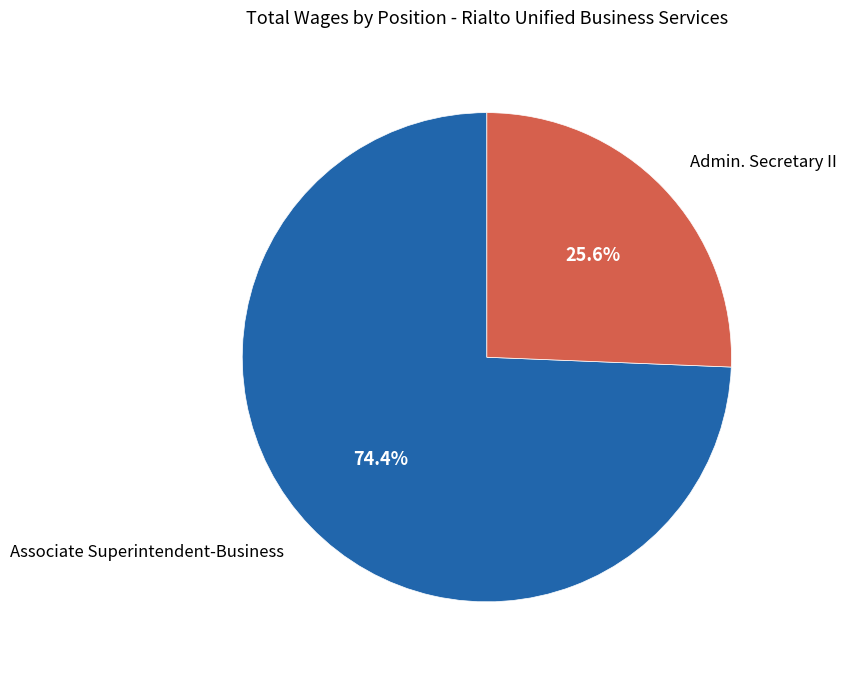

What percentage is the Admin. Secretary II slice, to the nearest percent?

26%